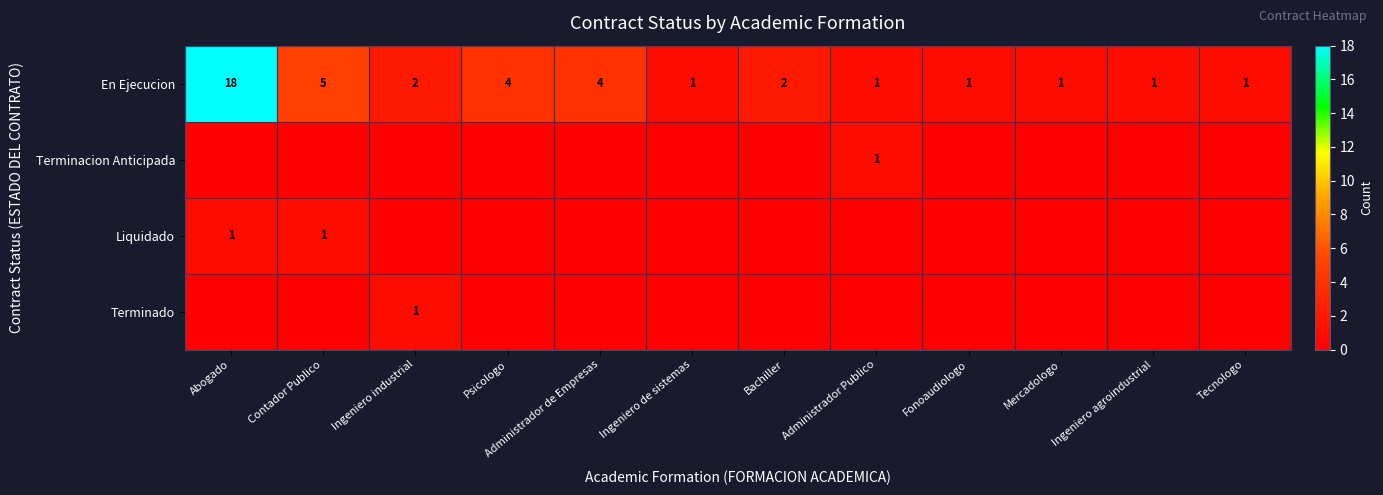

Count the number of data series in this chart.

4